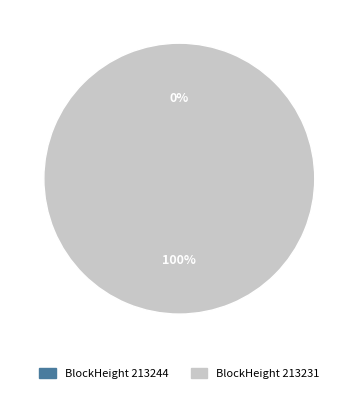

Count the number of slices in the pie.

2